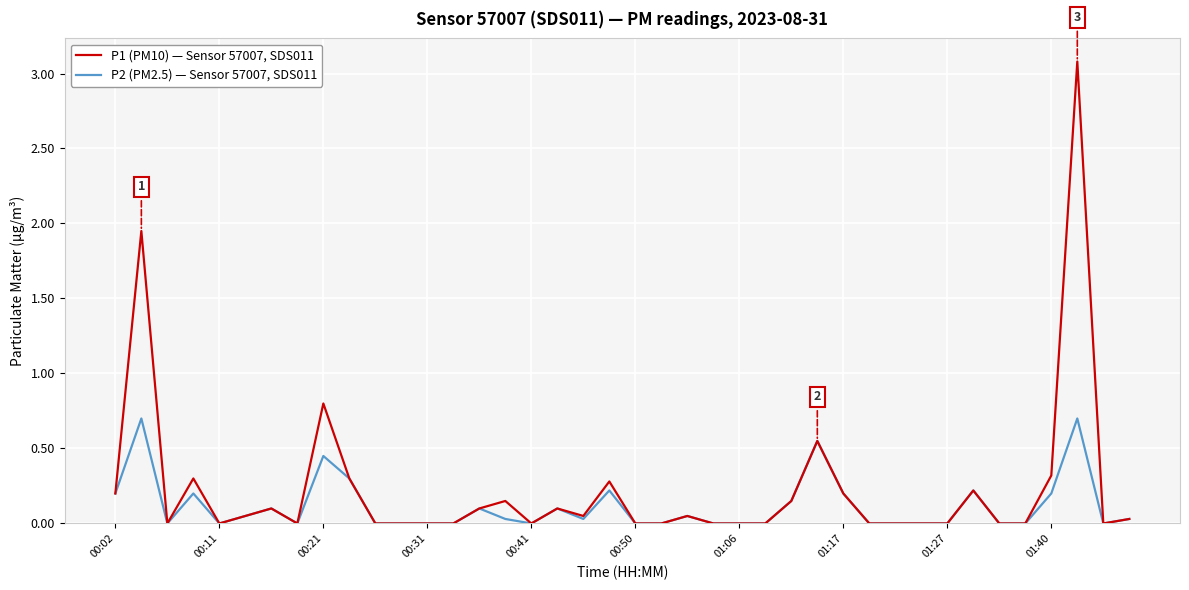

Does the chart display data point markers on the line(s)?

No